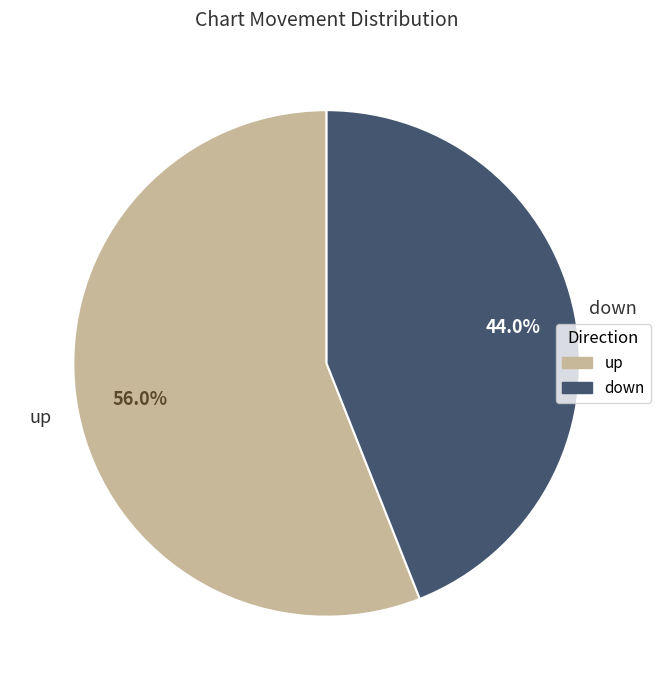

What percentage is the down slice, to the nearest percent?

44%